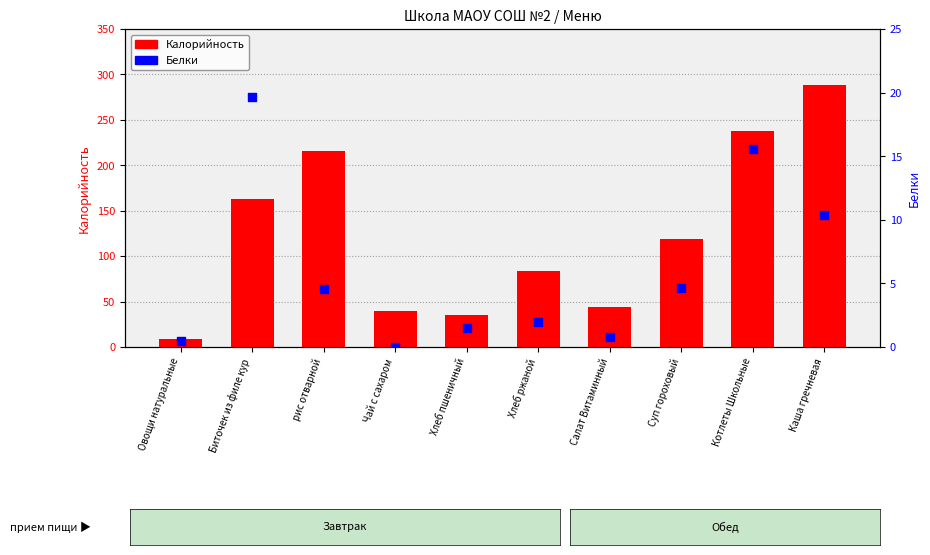

Is the value of Белки at Биточек из филе кур greater than the value of Калорийность at Овощи натуральные?

Yes